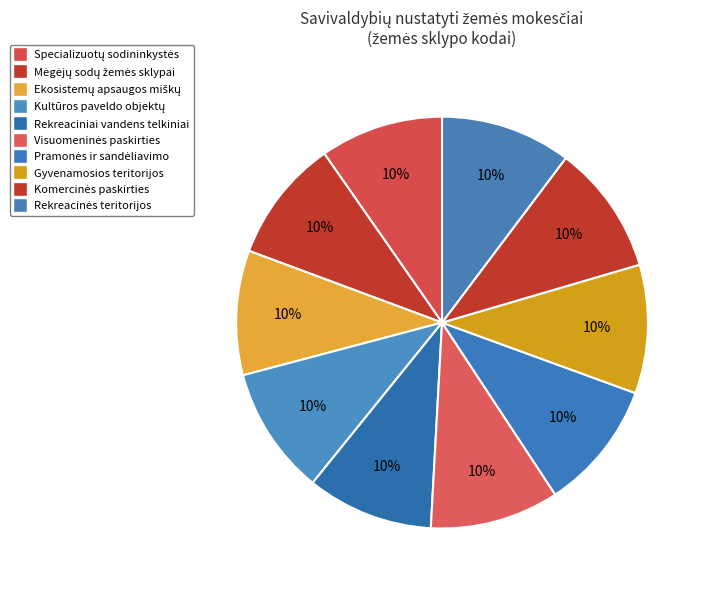

Rank the categories by value from highest to lowest.

Rekreacinės teritorijos, Komercinės paskirties objektų teritorijos, Pramonės ir sandėliavimo objektų teritorijos, Visuomeninės paskirties teritorijos, Gyvenamosios teritorijos, Kultūros paveldo objektų žemės sklypai, Rekreaciniai vandens telkiniai, Ekosistemų apsaugos miškų sklypai, Specializuotų sodininkystės, Mėgėjų sodų žemės sklypai